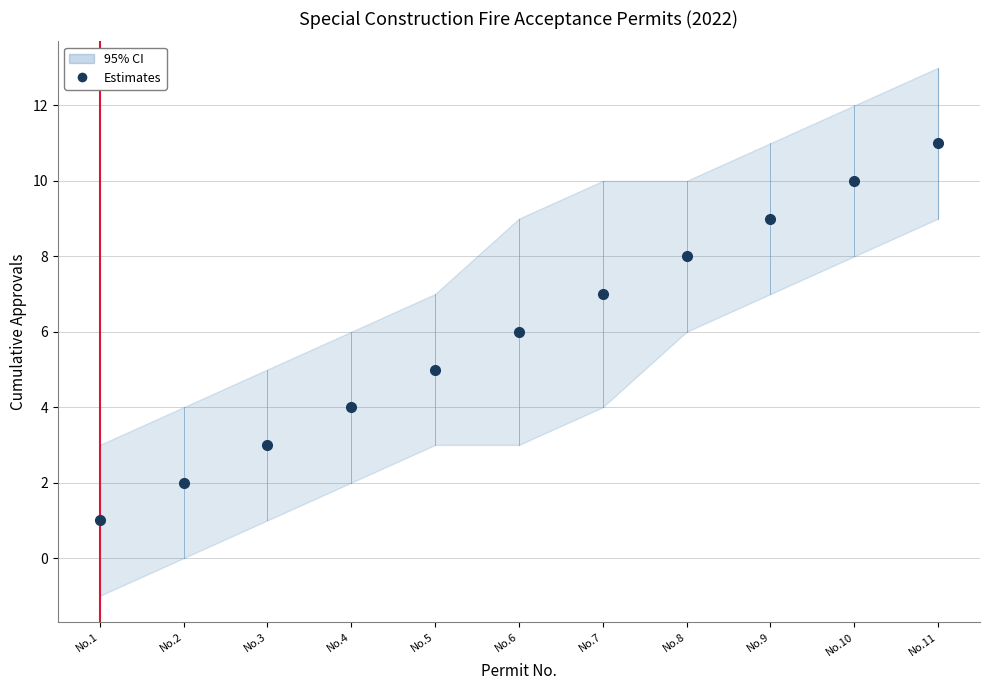

Reading right to left, what are all the values shown in this chart?

No.11=11	No.10=10	No.9=9	No.8=8	No.7=7	No.6=6	No.5=5	No.4=4	No.3=3	No.2=2	No.1=1